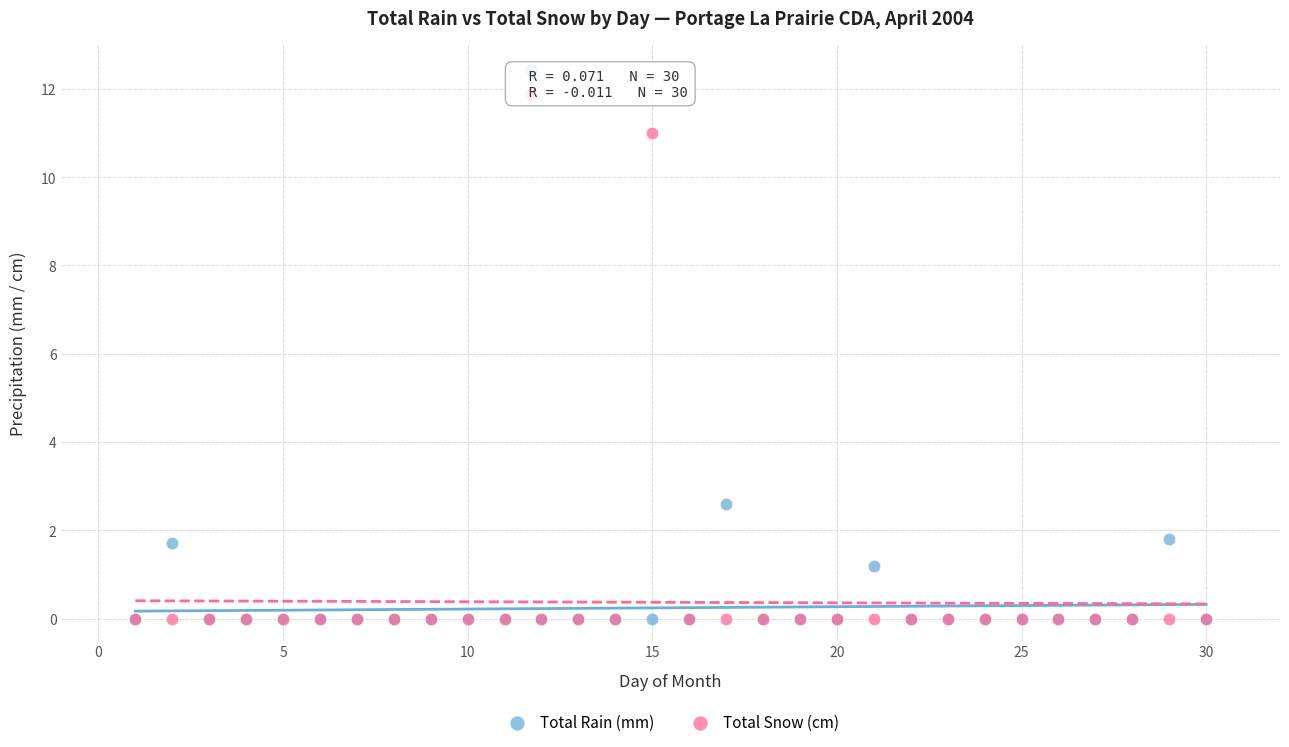

Which series has the widest spread of Y values?

Total Snow (cm)